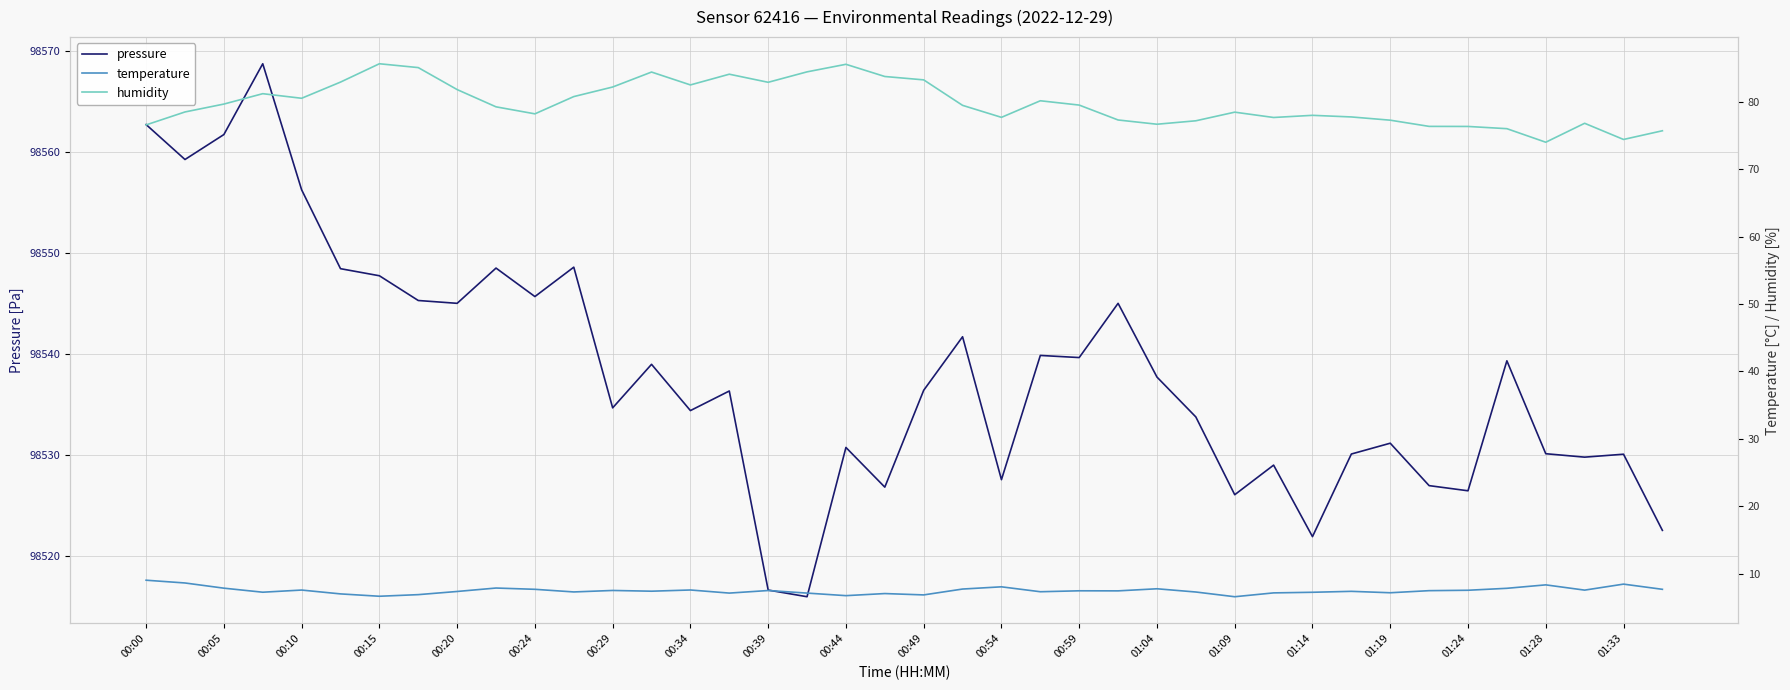

What is the difference between the maximum and second lowest values in the pressure series?

52.1